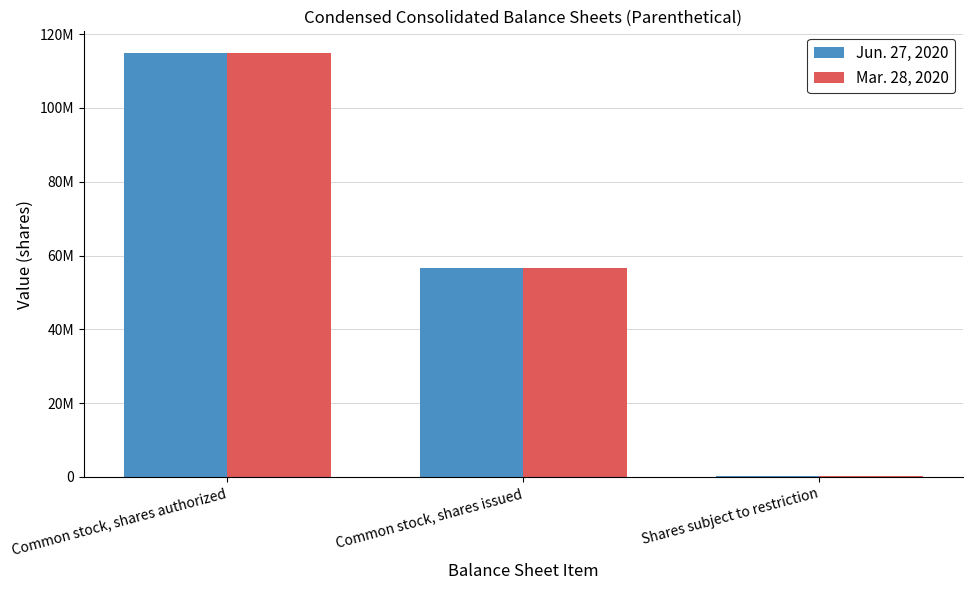

What are all the series names shown in the legend?

Jun. 27, 2020, Mar. 28, 2020